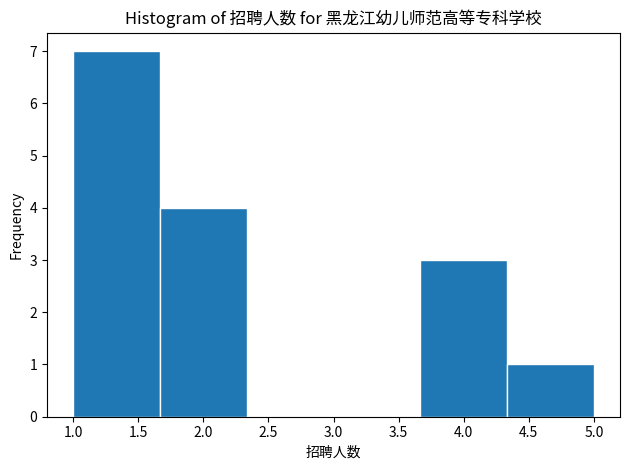

How tall is the bar that spans 1.00 to 1.65 on the x-axis? Neither the bar edges nor the heights are printed on the chart, so give them approximately, as read against the axes.

7